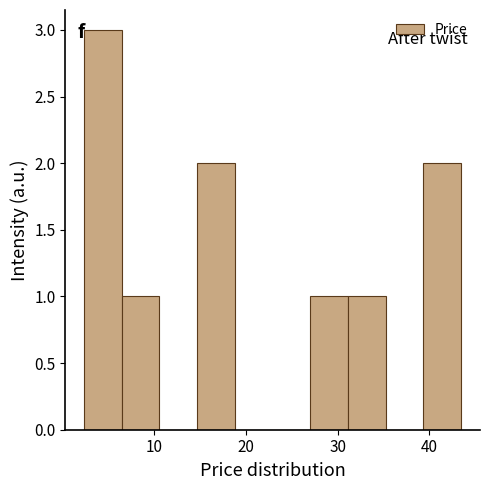

Over which range of the x-axis is the bar tallest?

2 to 6